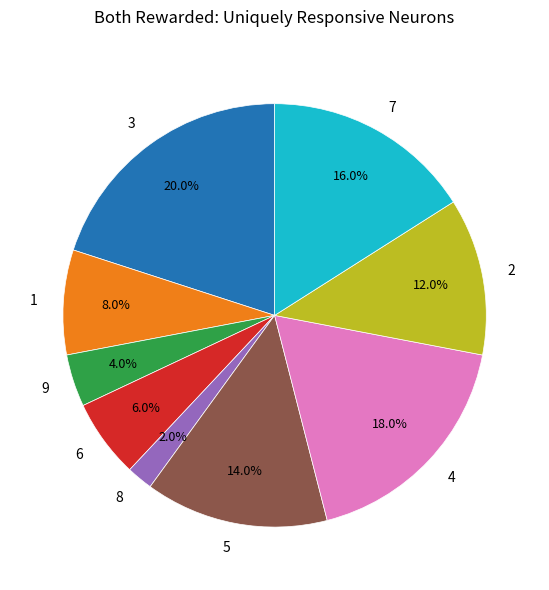

Is the sum of 5 and 1 greater than half?

No